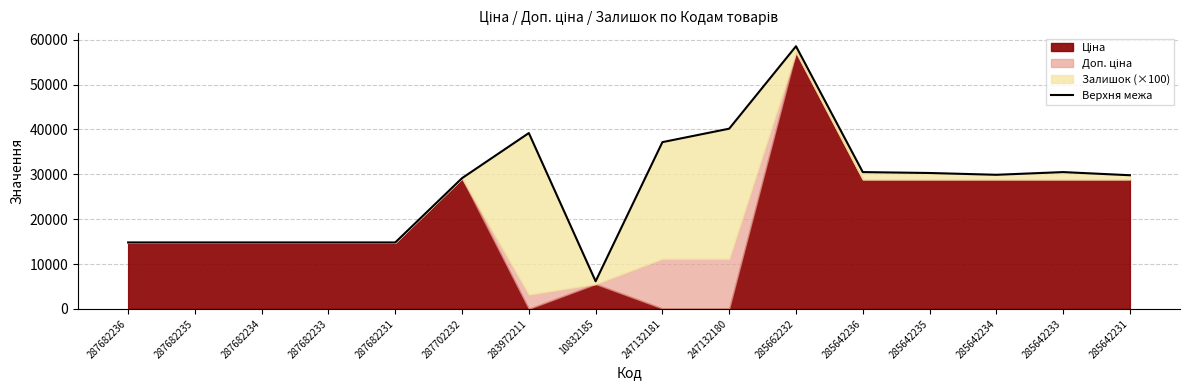

At which label is the value closest to 32359?

285642236